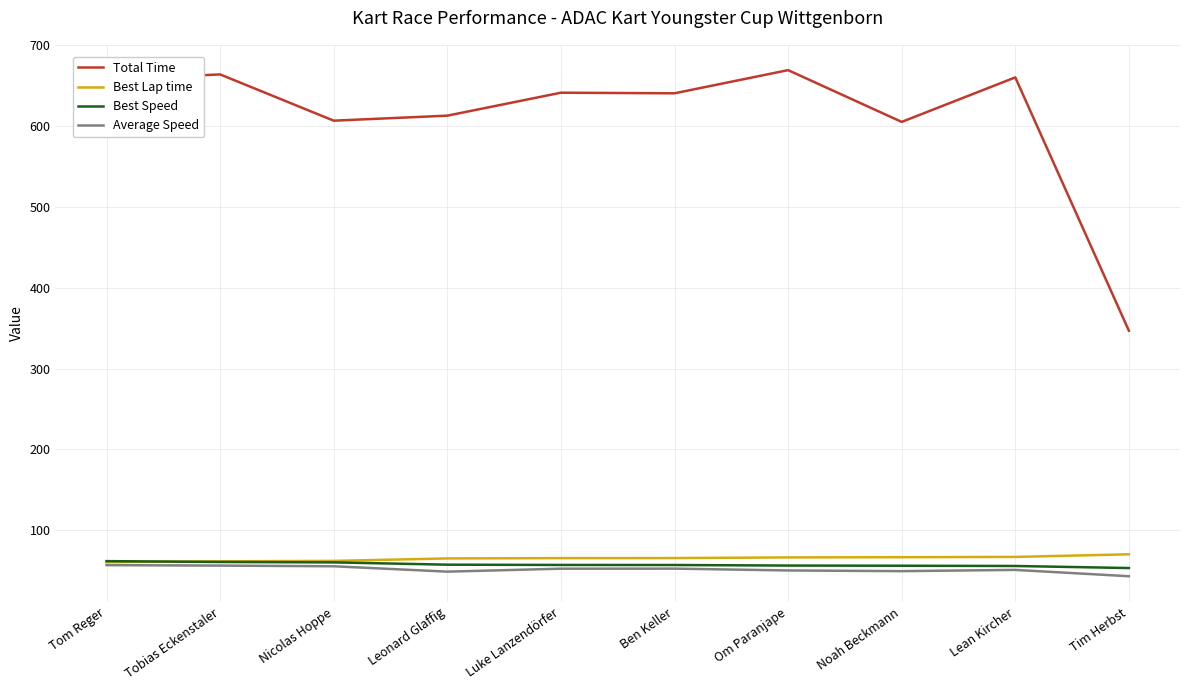

What is the average value of the Best Lap time series?

65.1